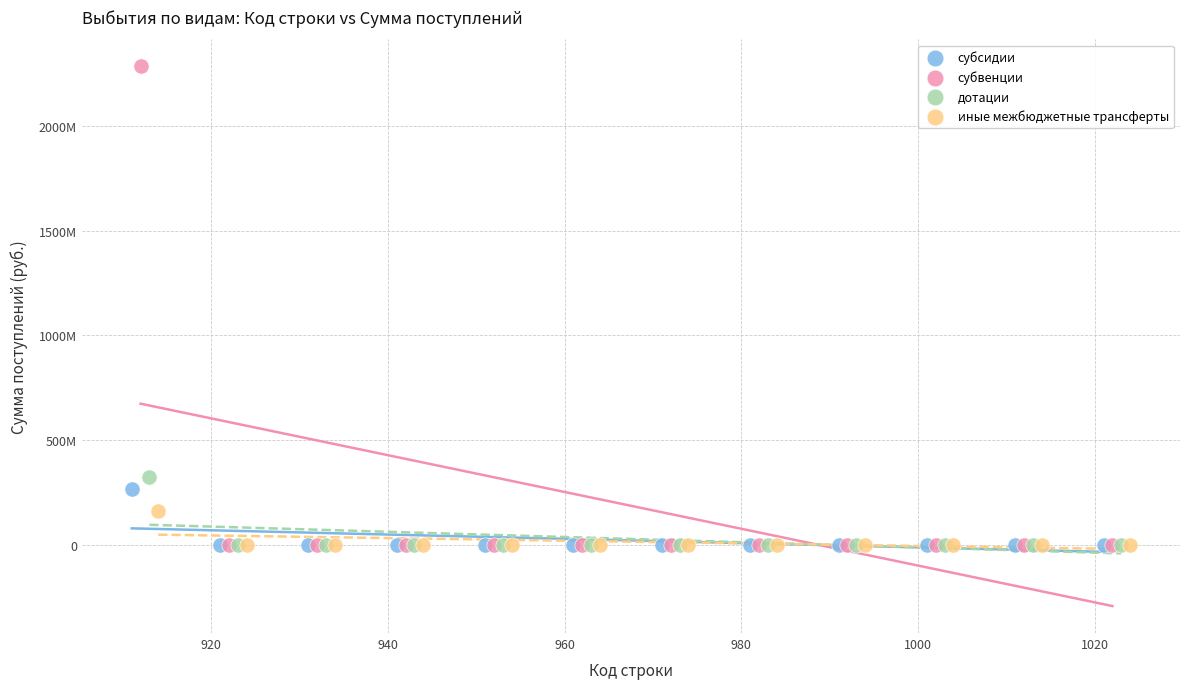

What are all the series names shown in the legend?

субсидии, субвенции, дотации, иные межбюджетные трансферты